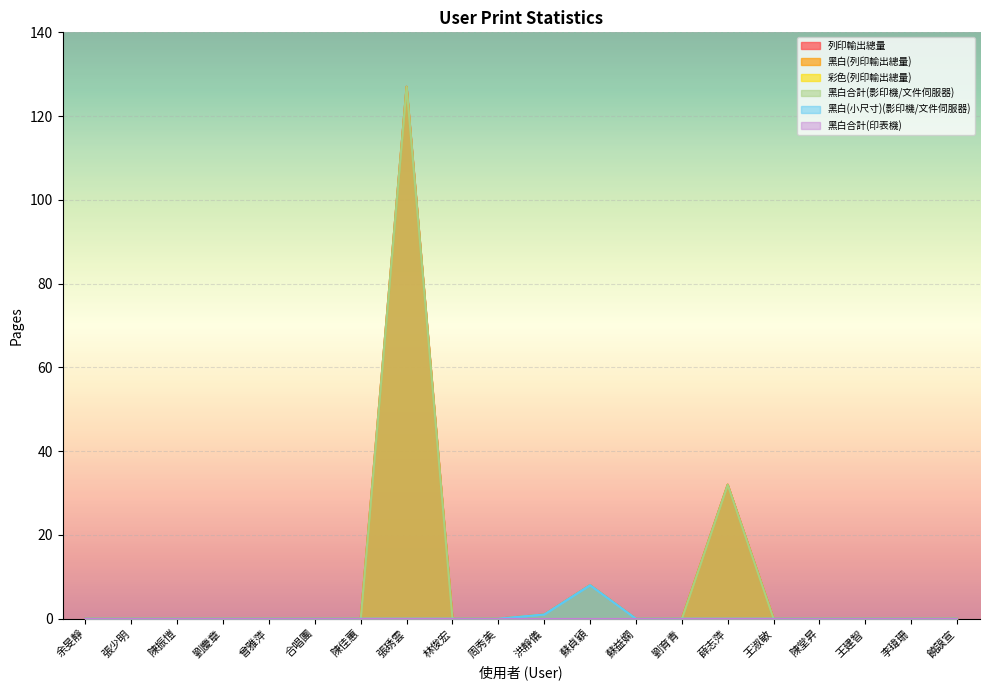

True or false: 列印輸出總量 and 黑白合計(影印機/文件伺服器) cross at least once.

False